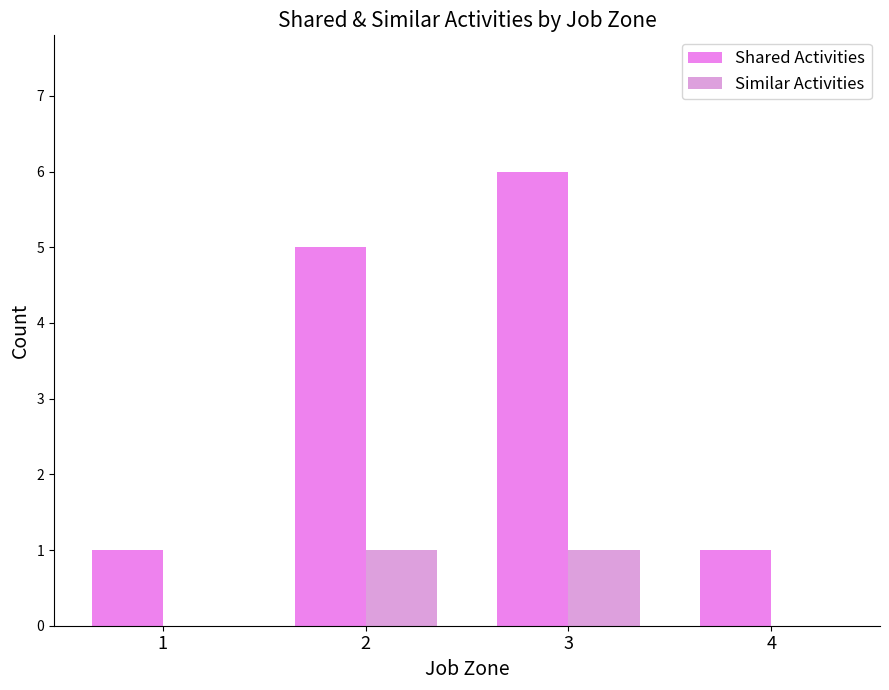

At which category is the sum across all series the highest?

3